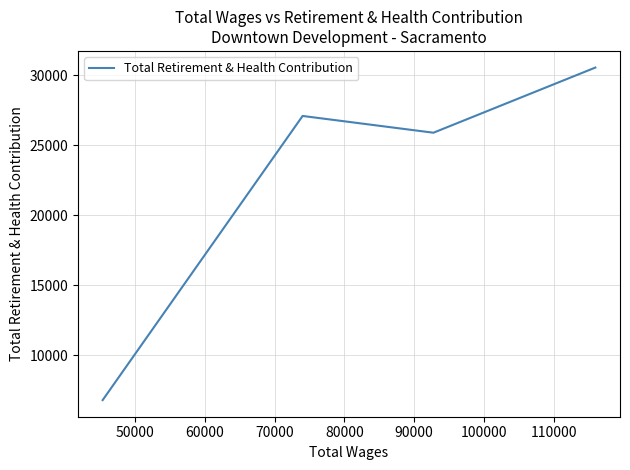

How many interior local valleys (lower than both neighbors) does the data have?

1